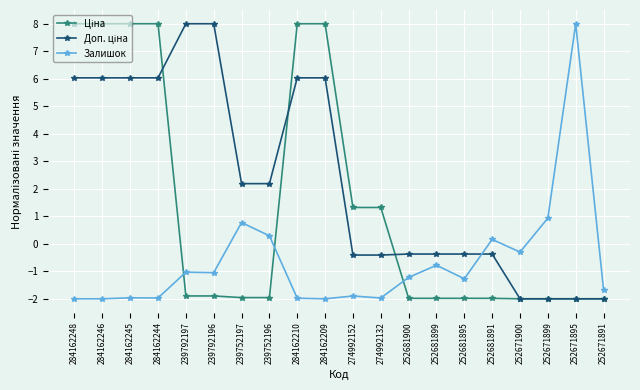

What is the spread (max minus min) of values at 274992152?

3.2